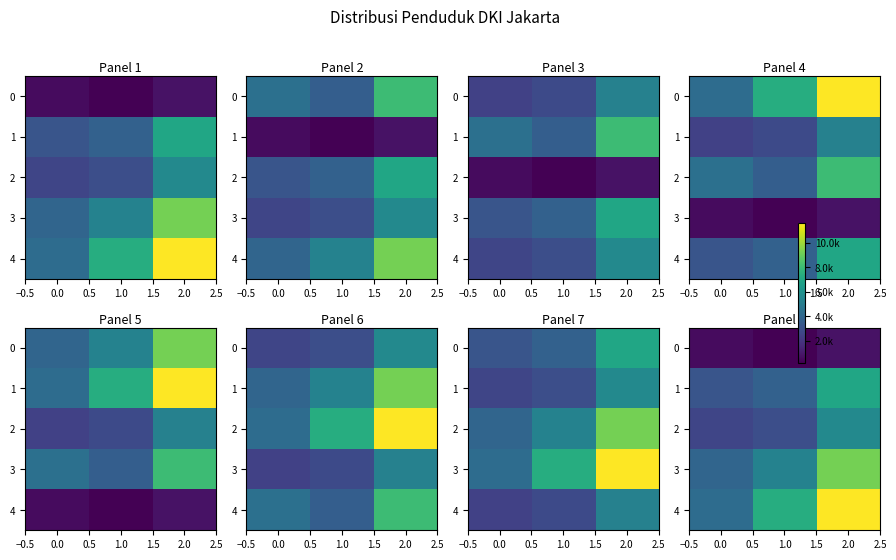

Is it true that 2 equals 1577 at 0.0?

False